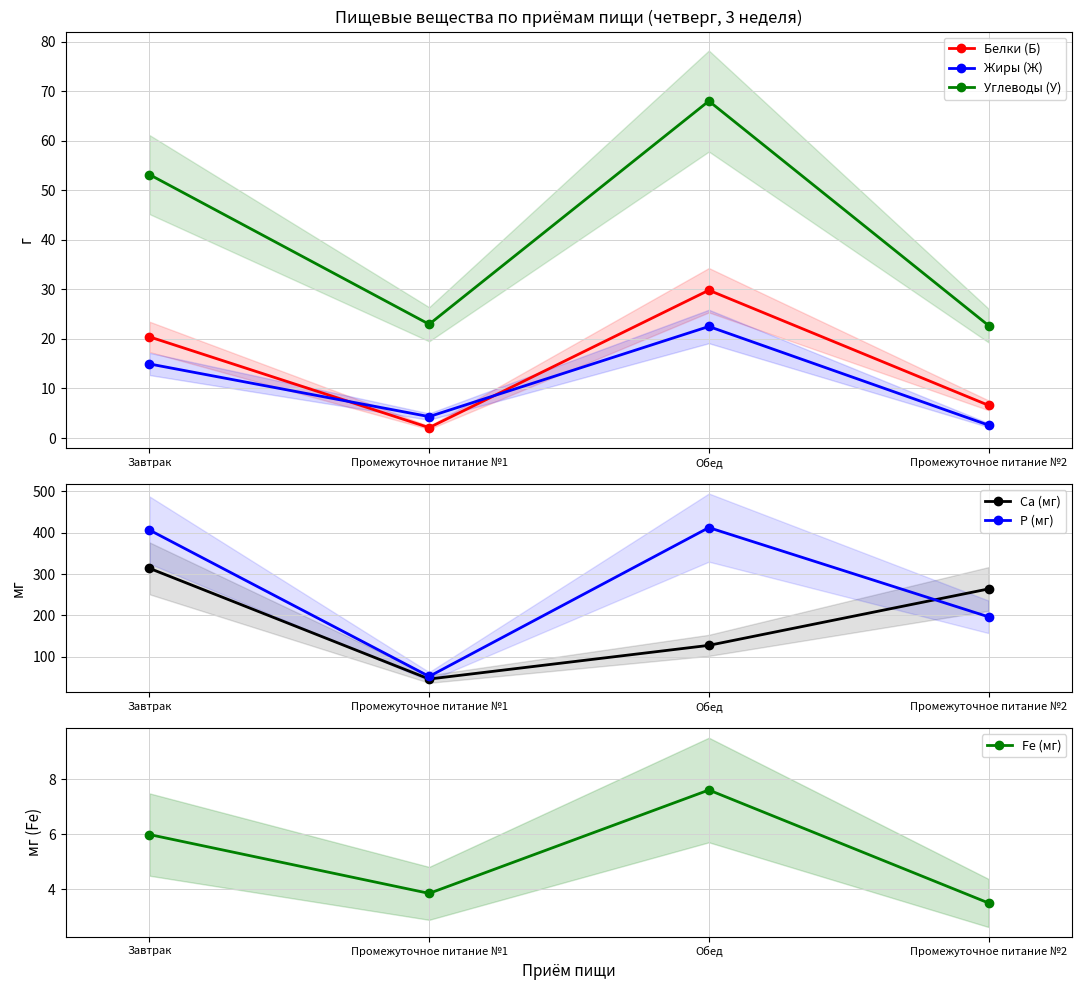

What is the sum of all Углеводы (У) values?

166.8